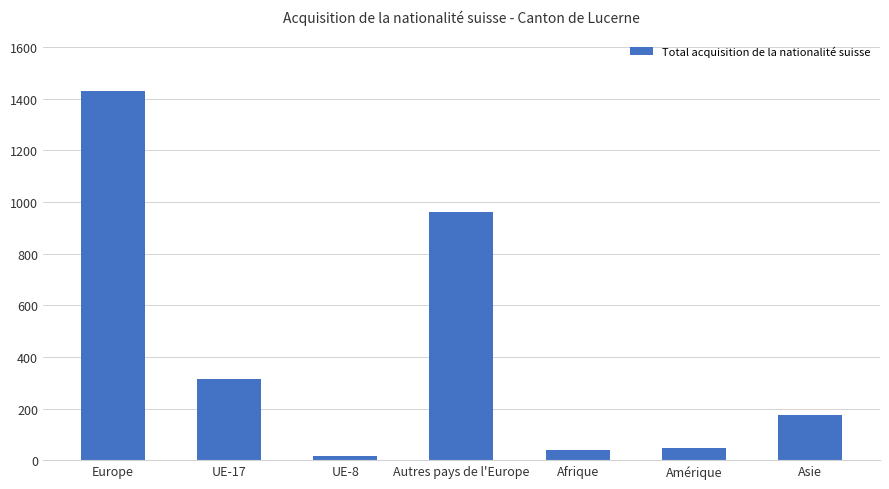

At which label is the value closest to 723?

Autres pays de l'Europe